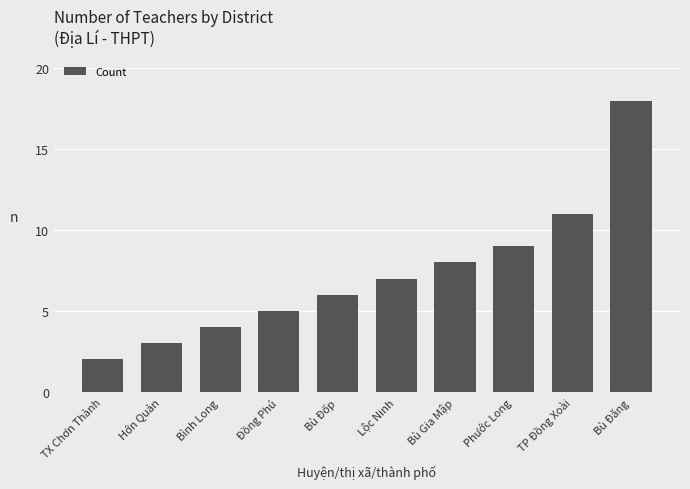

What is the label of the 7th bar from the left?

Bù Gia Mập